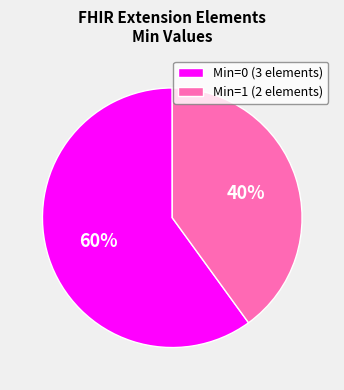

Rank the categories by value from highest to lowest.

Min=0 (3 elements), Min=1 (2 elements)